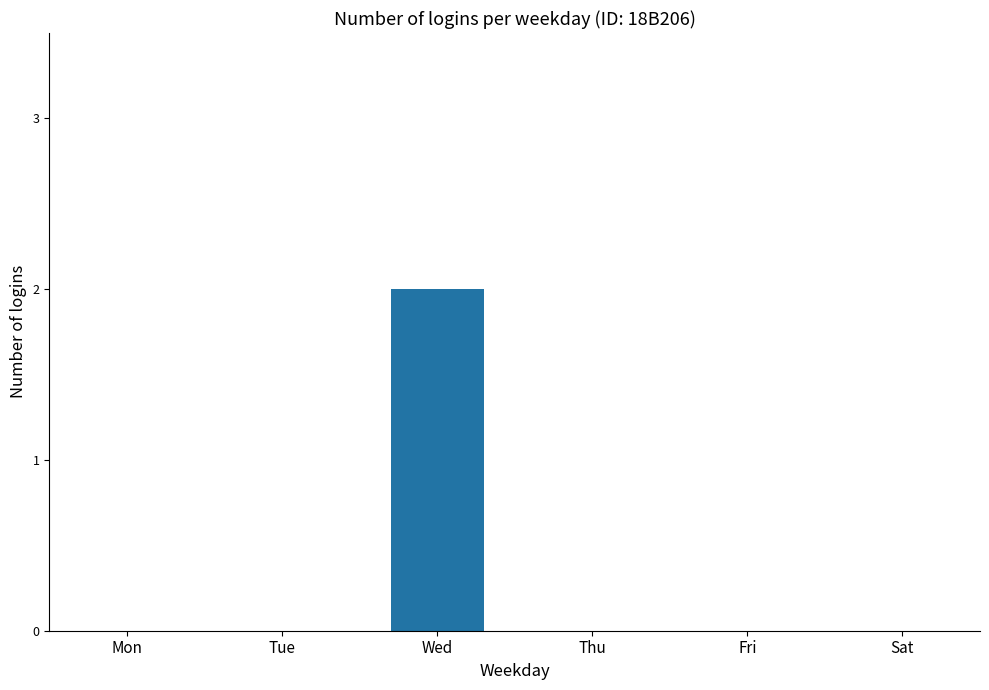

Reading left to right, transcribe all the data shown in this chart.

0	0	2	0	0	0